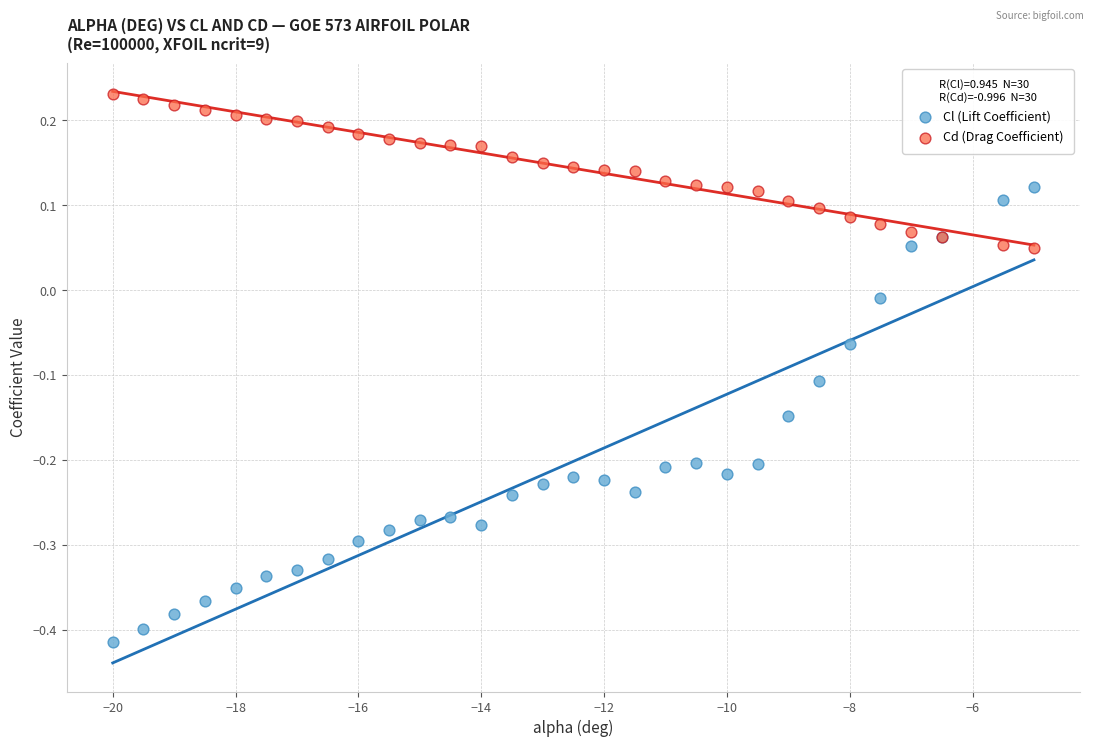

Which series has the widest spread of Y values?

Cl (Lift Coefficient)